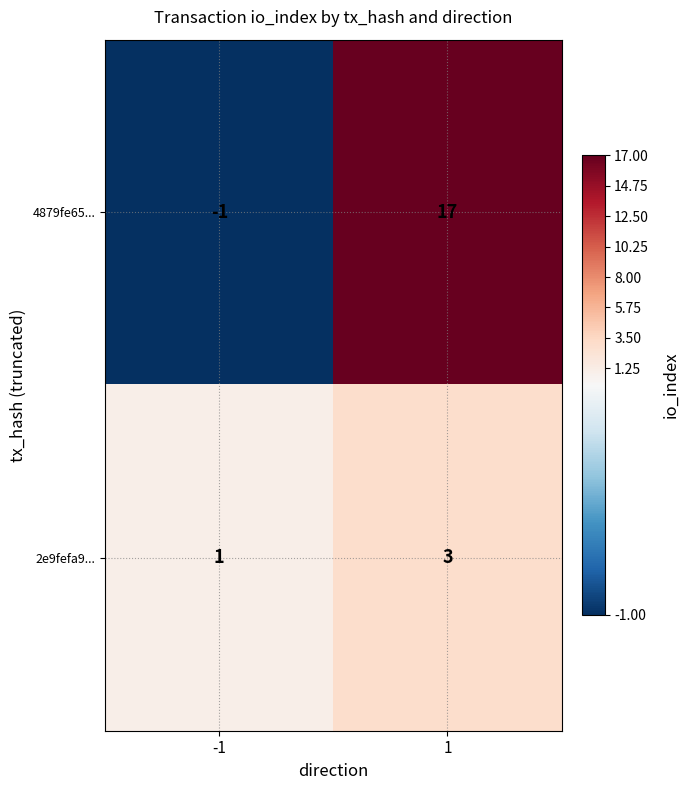

Which series has the widest spread of values?

4879fe65...